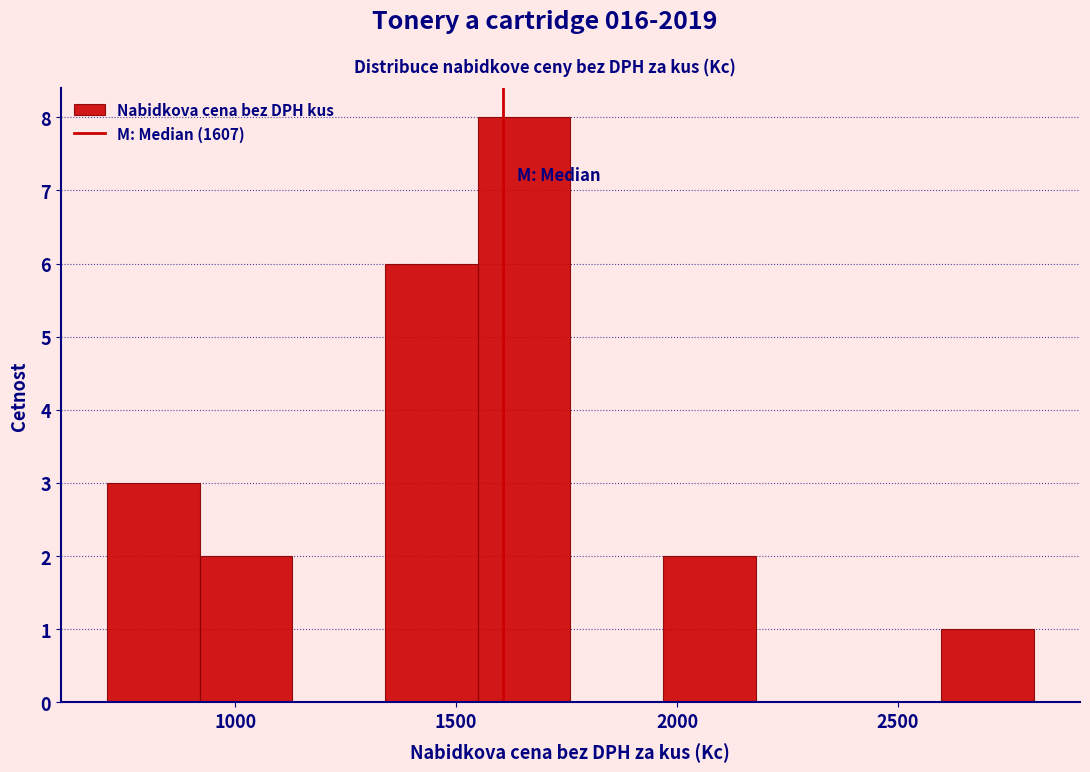

Reading left to right, list every bar in this chart as the range it spans on the x-axis followed by its height. Neither the bar edges nor the heights are printed on the chart, so give them approximately, as read against the axes.

700 to 900: 3
900 to 1150: 2
1150 to 1350: 0
1350 to 1550: 6
1550 to 1750: 8
1750 to 1950: 0
1950 to 2200: 2
2200 to 2400: 0
2400 to 2600: 0
2600 to 2800: 1